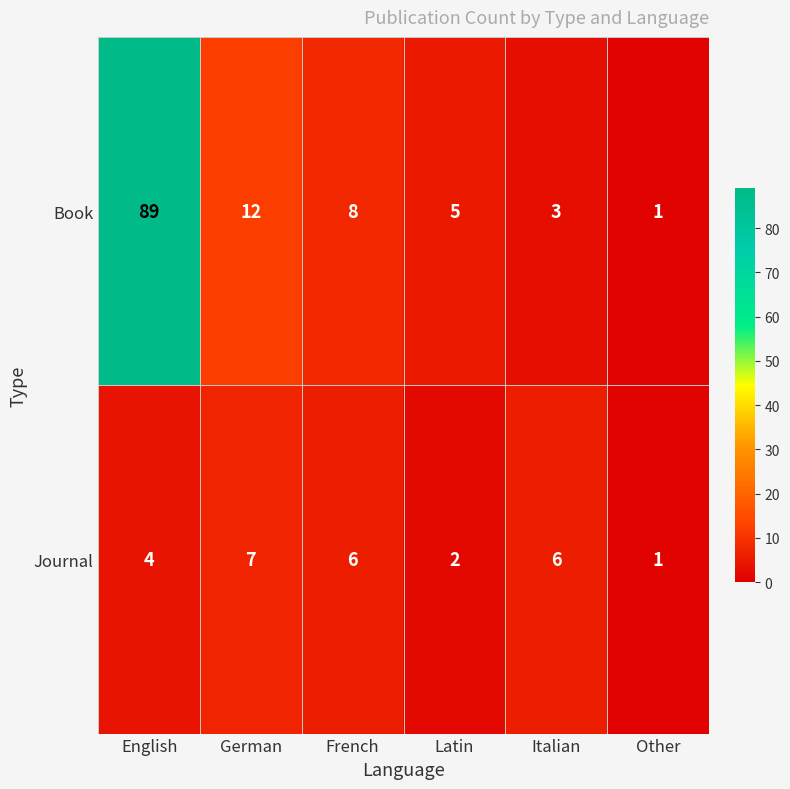

Rank the series at Italian from lowest to highest value.

Book, Journal